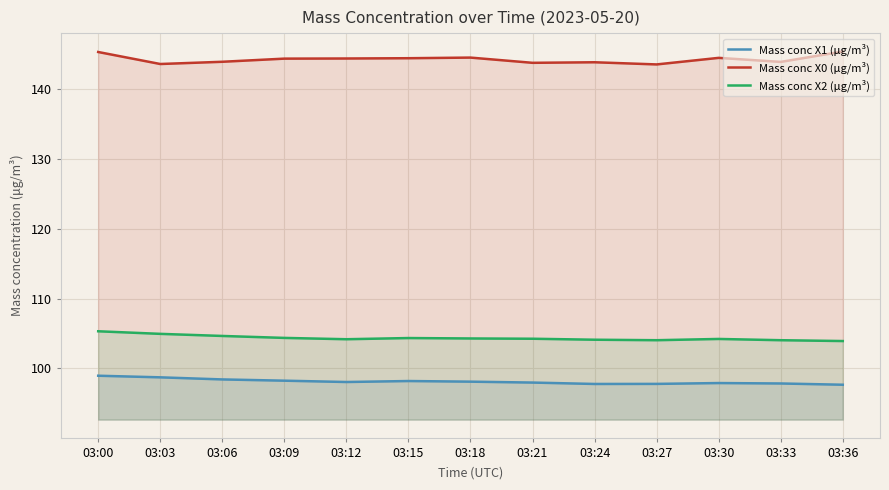

Between 03:15 and 03:30, which is larger?

03:15